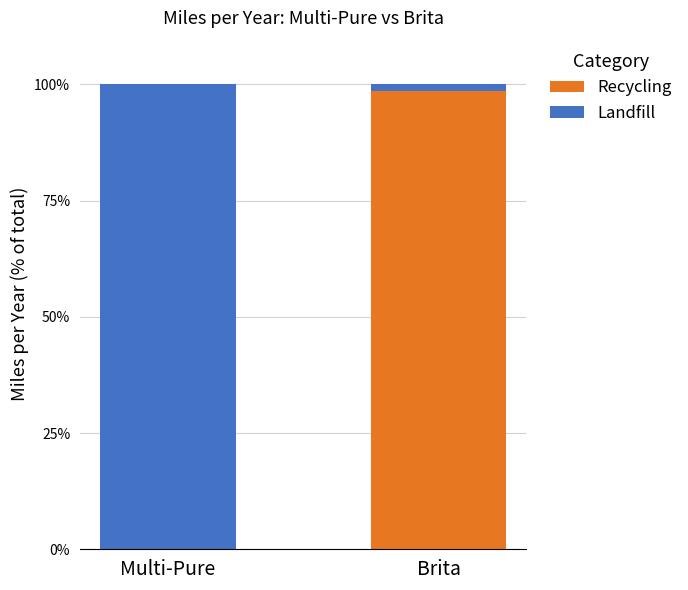

Count the number of data series in this chart.

2